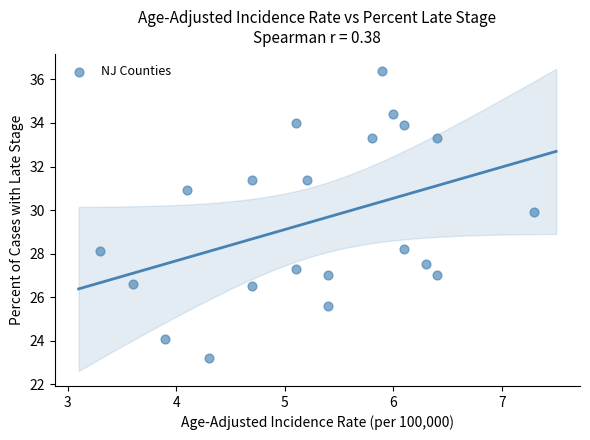

What is the range of Y values (max minus min)?

13.2